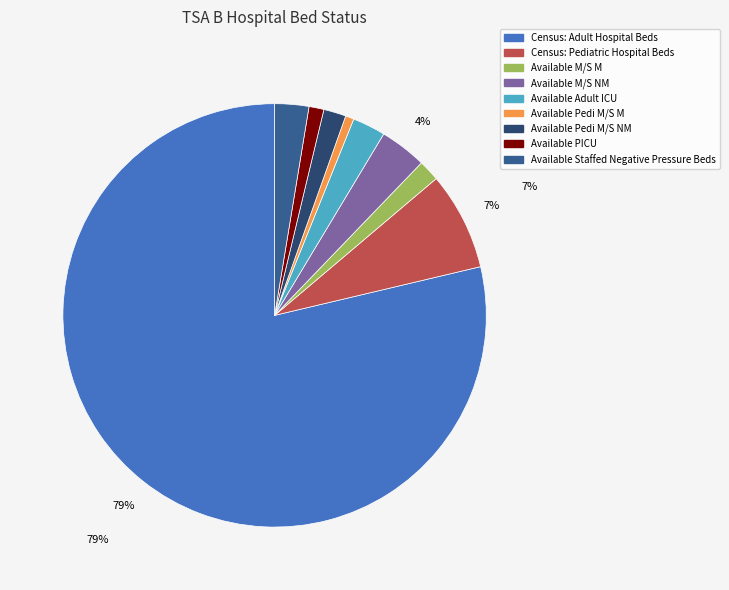

Is it true that Census: Adult Hospital Beds is 90% of the pie?

False